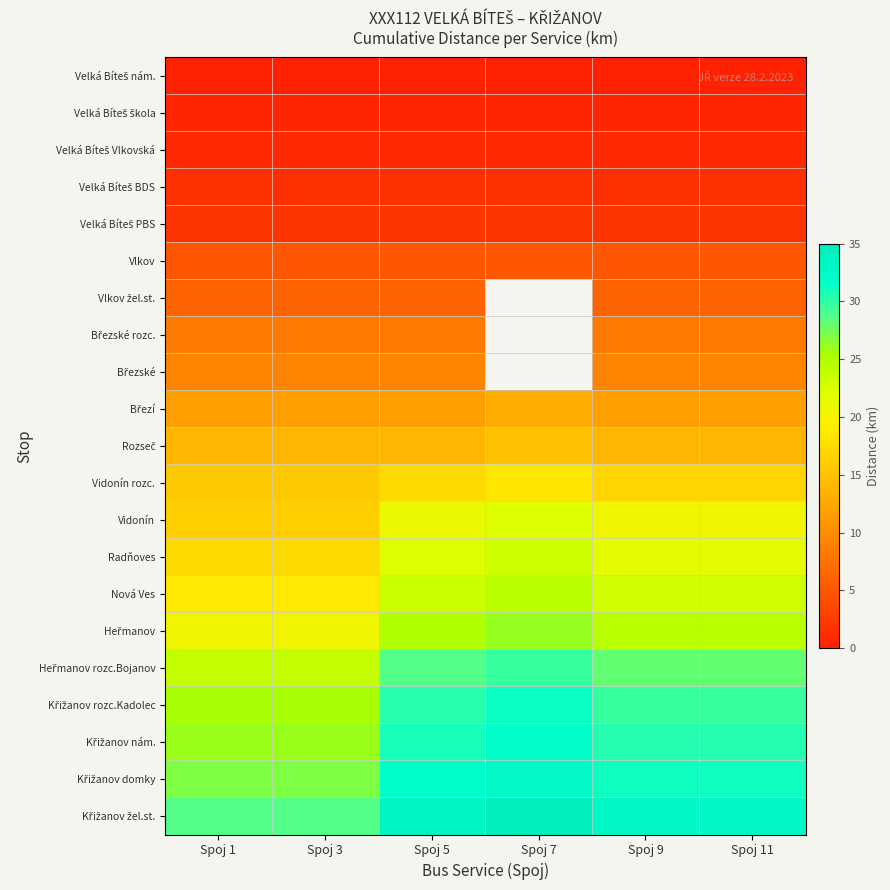

Where is Vidonín nearest to the value 19?

Spoj 9